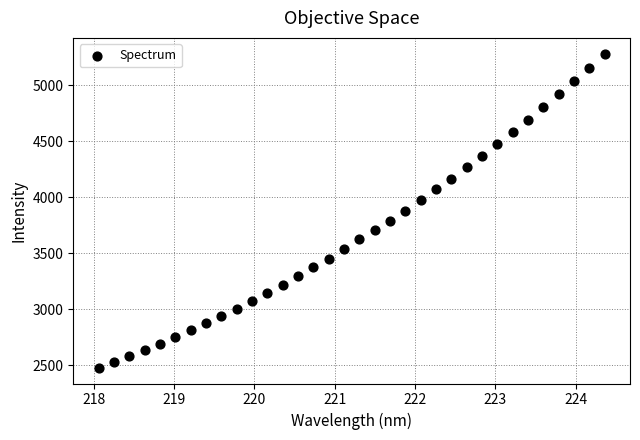

What is the range of X values (max minus min)?

6.3